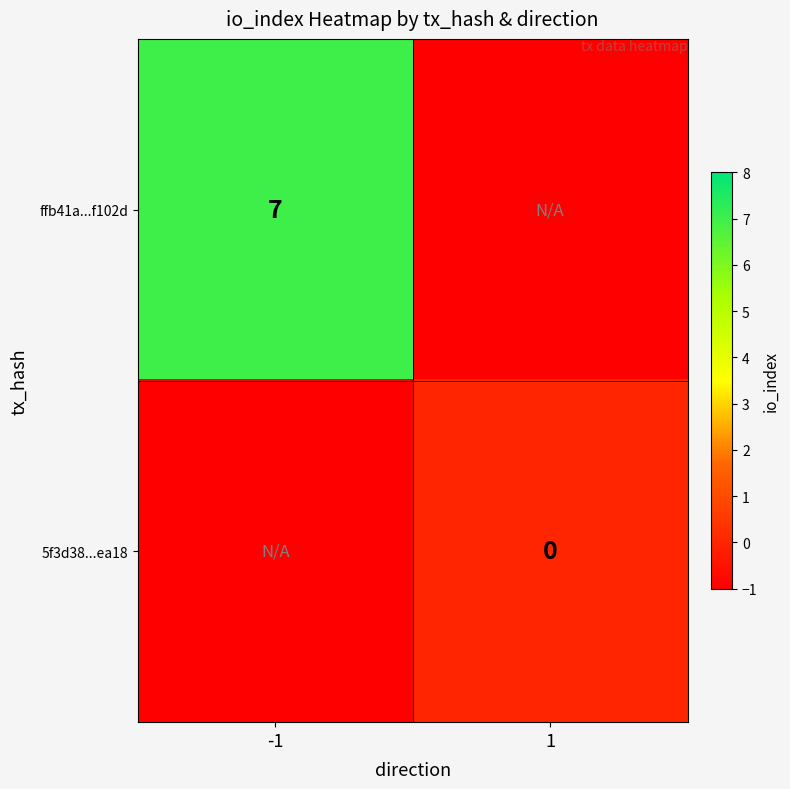

True or false: ffb41a...f102d has a value of 7 at -1.

True